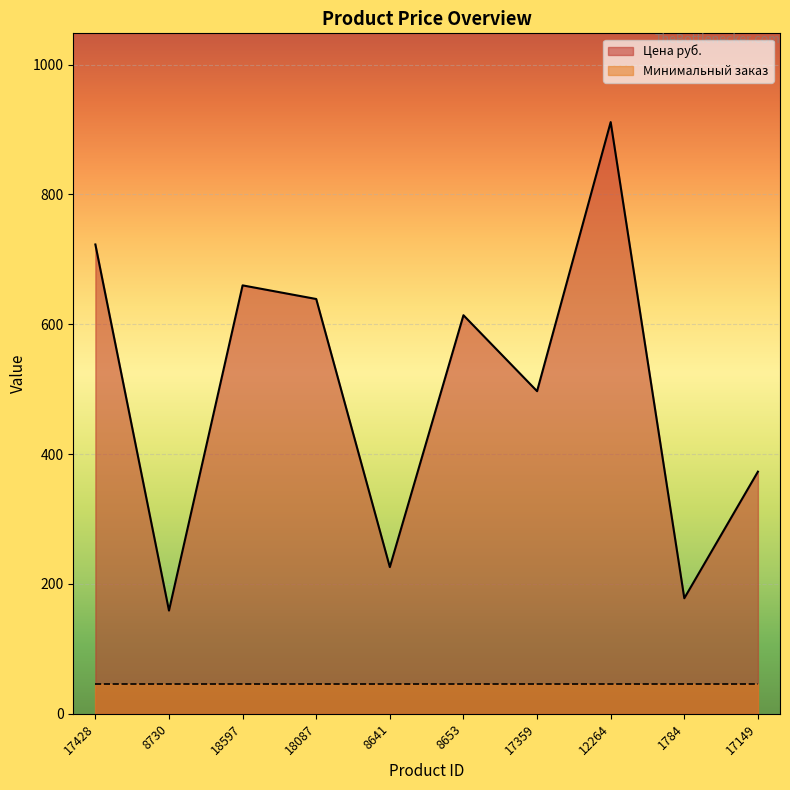

How many interior local peaks (higher than both neighbors) does the data have?

3